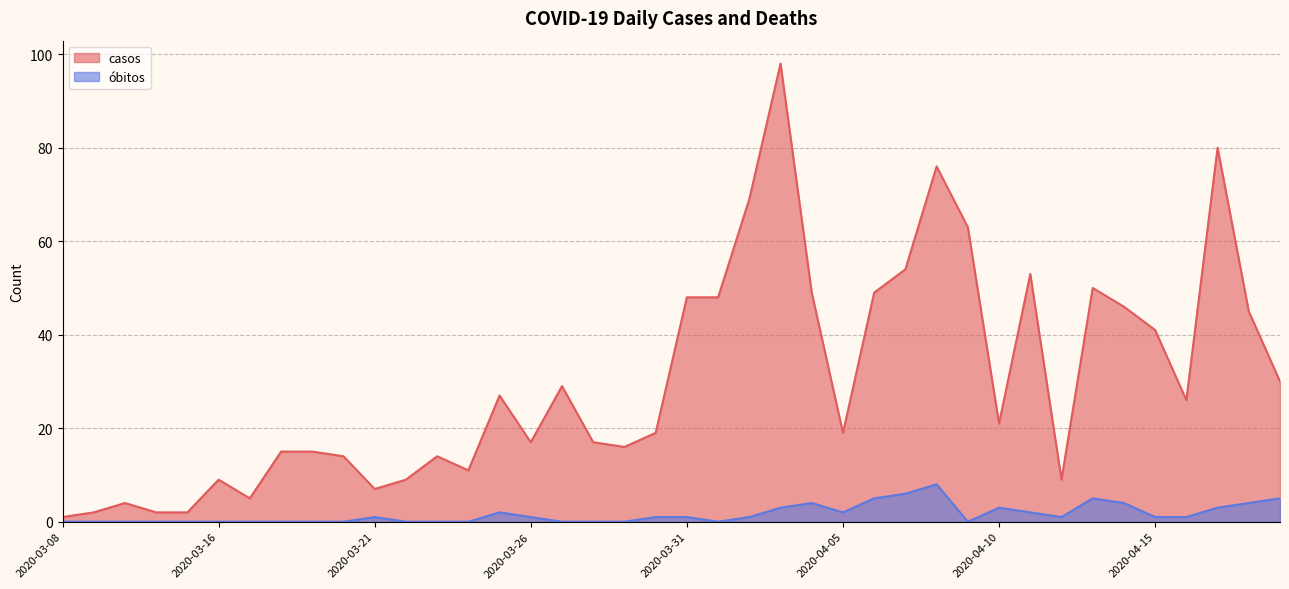

What is the label of the 38th point from the left?

2020-04-17